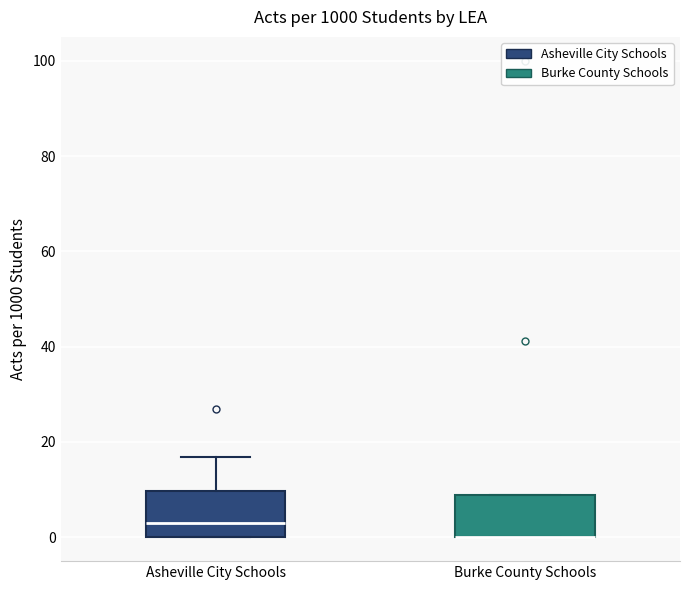

Where is the upper edge of the box for Asheville City Schools on the y-axis? The values are not printed on the chart, so give them approximately, as read against the axis.

10